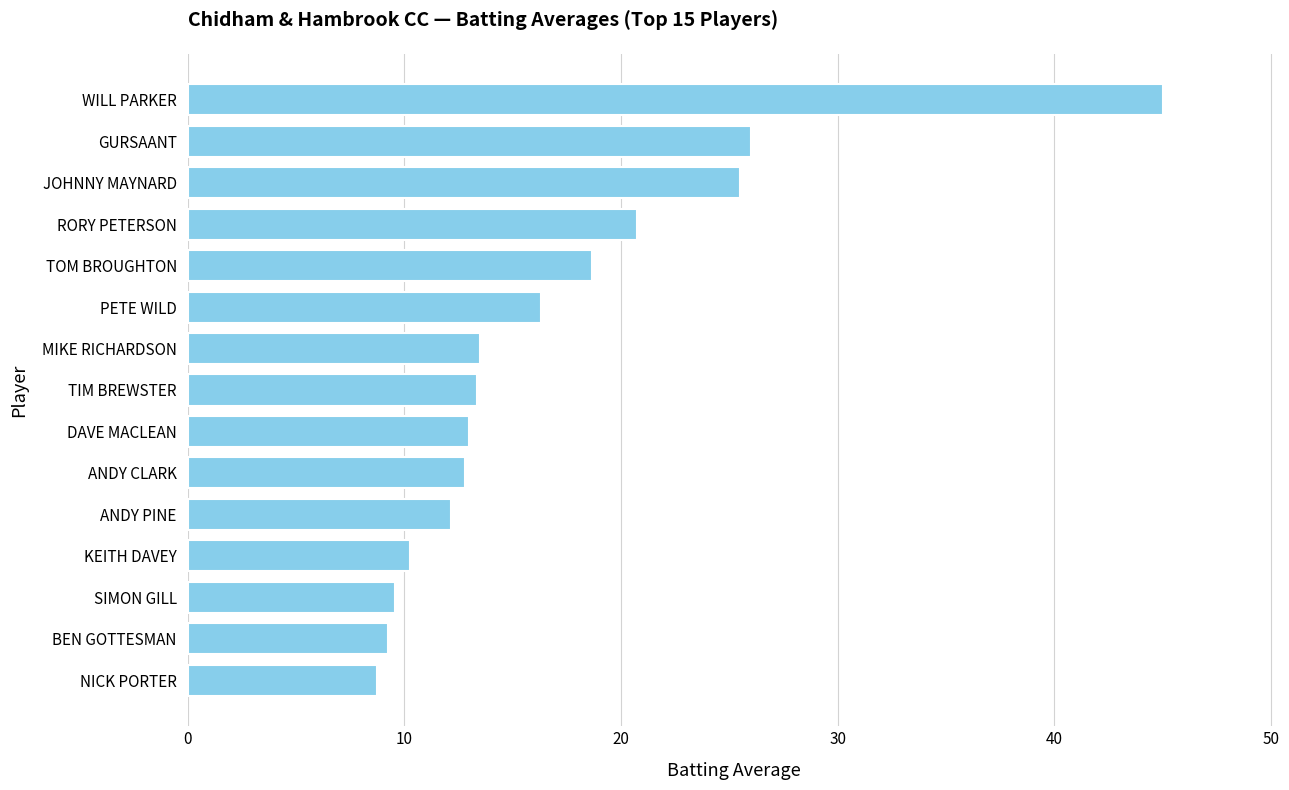

What is the average value?

17.0